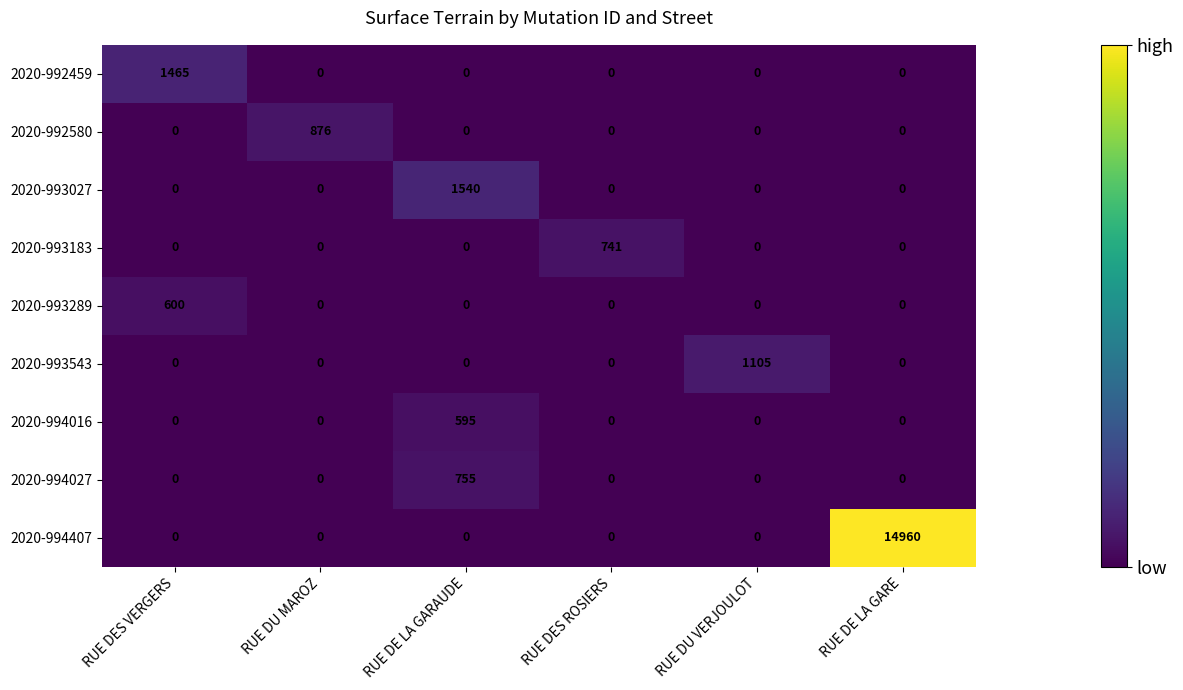

Is it true that 2020-994027 equals 0 at RUE DE LA GARE?

True